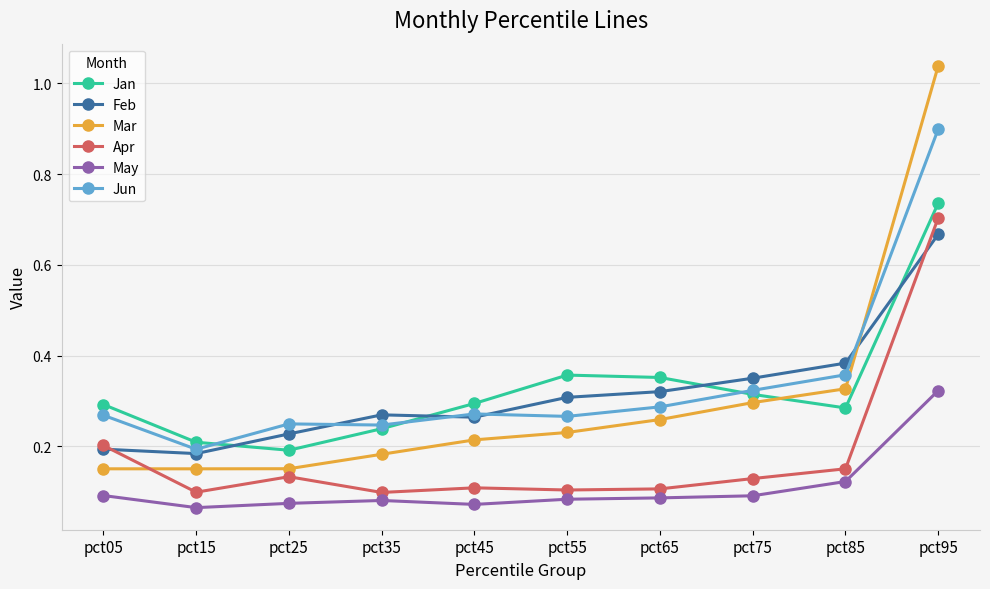

How many series are shown in this chart?

6